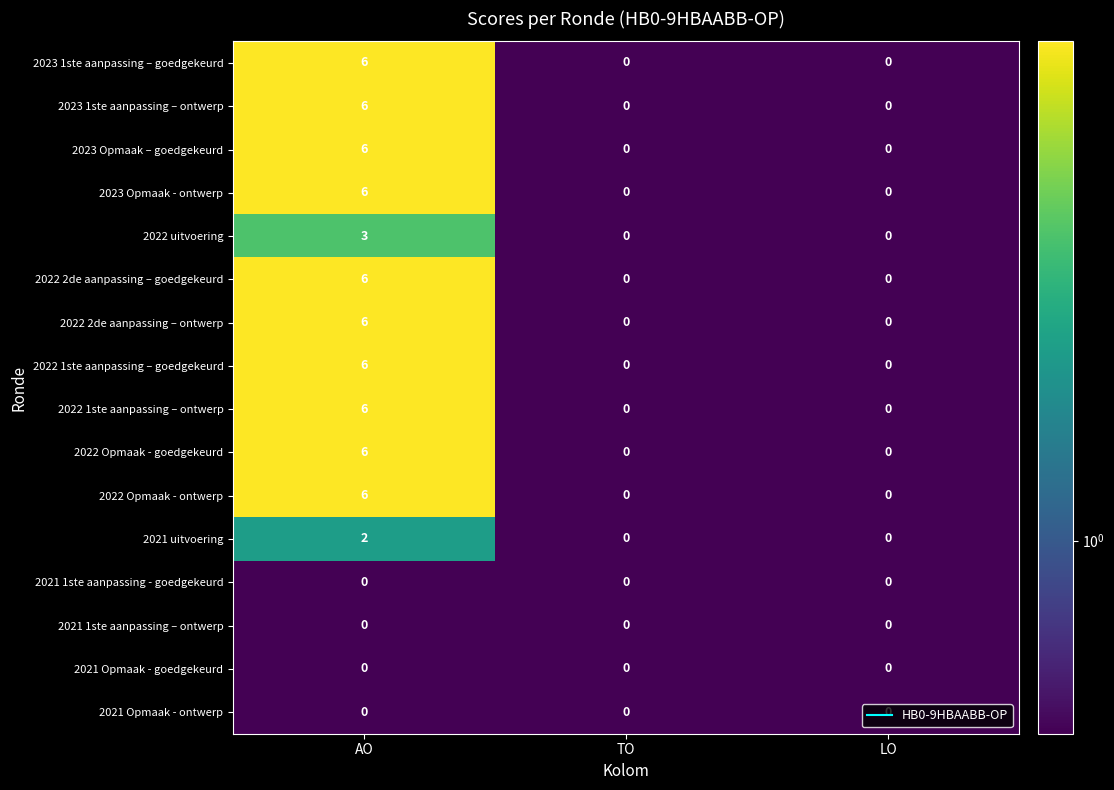

What is the difference between the maximum and minimum values in the 2023 1ste aanpassing – goedgekeurd series?

6